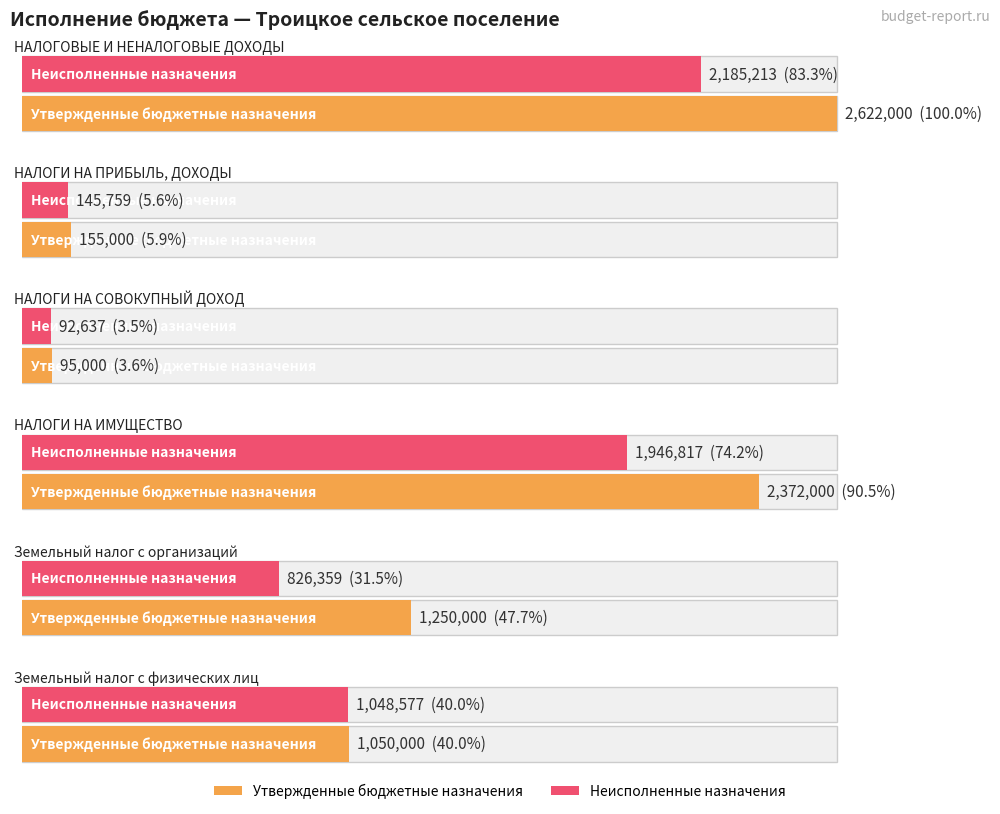

Rank the categories by Утвержденные бюджетные назначения value from highest to lowest.

НАЛОГОВЫЕ И НЕНАЛОГОВЫЕ ДОХОДЫ, НАЛОГИ НА ИМУЩЕСТВО, Земельный налог с организаций, Земельный налог с физических лиц, НАЛОГИ НА ПРИБЫЛЬ, ДОХОДЫ, НАЛОГИ НА СОВОКУПНЫЙ ДОХОД